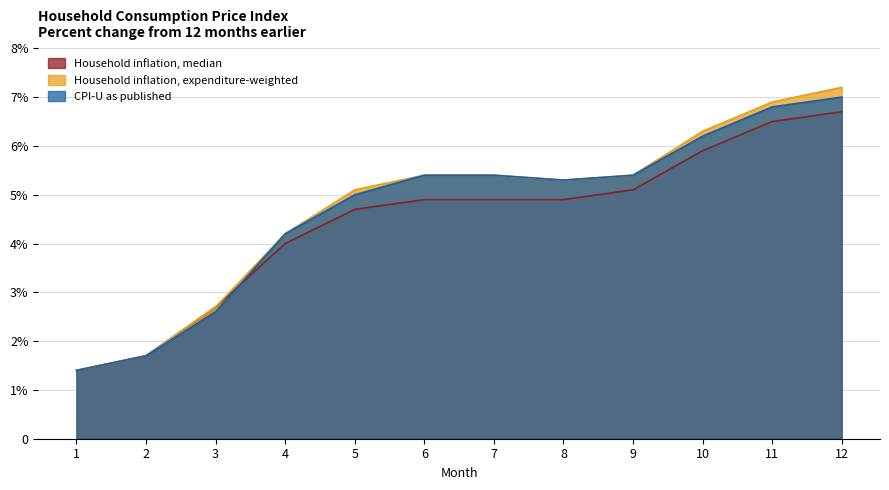

The value of Household inflation, expenditure-weighted at 4 is 0.1. True or false?

False